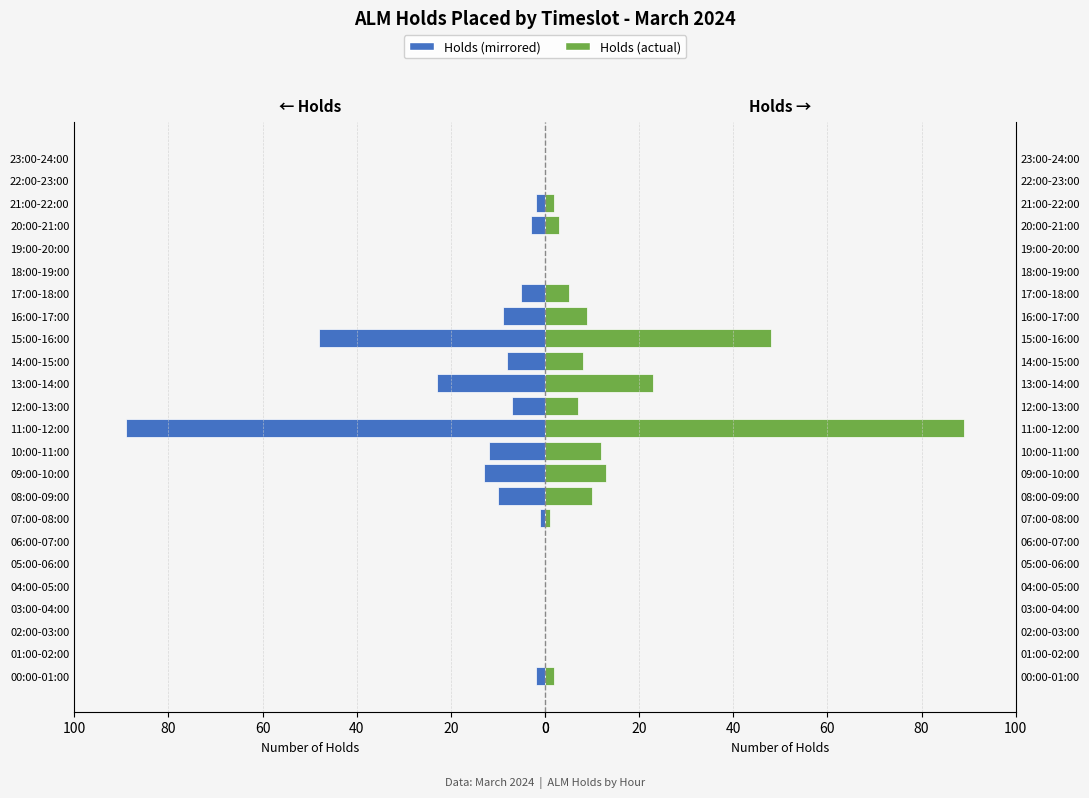

What is the average value of the ALM Holds (Left) series?

10